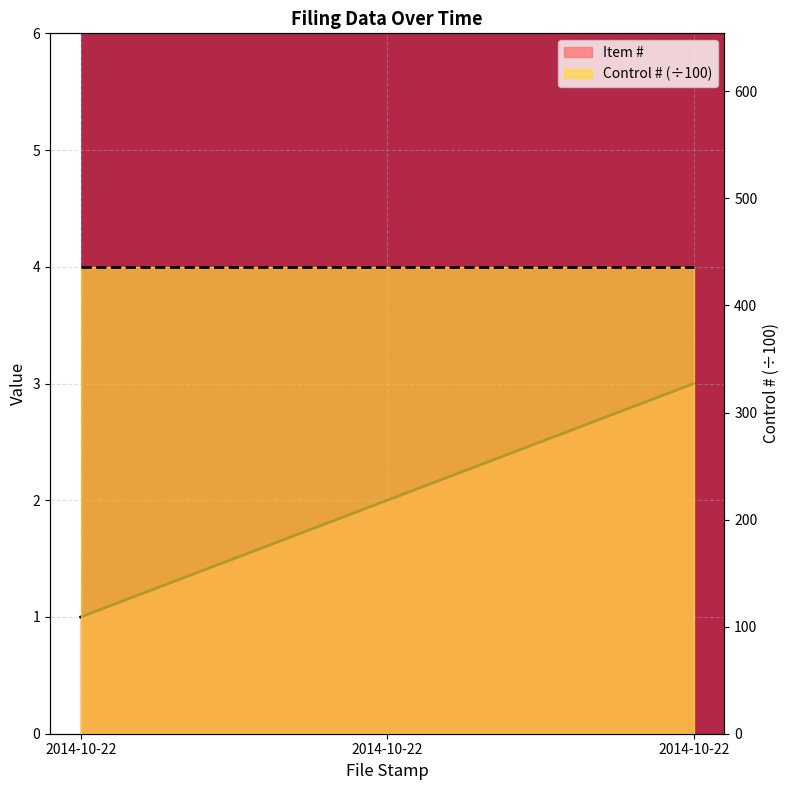

Reading left to right, transcribe all the data shown in this chart.

1	2	3